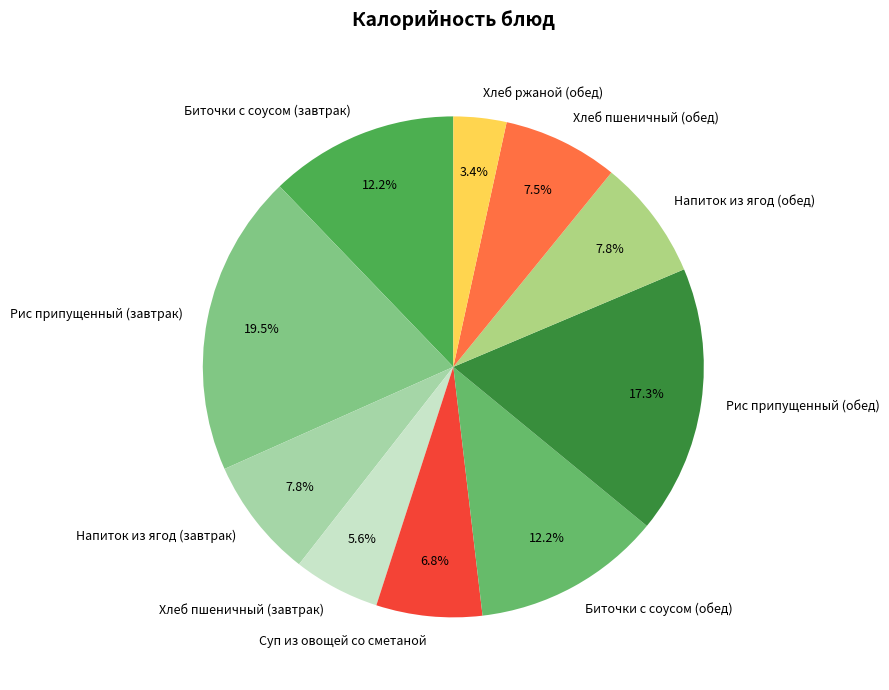

The Рис припущенный (завтрак) slice represents 7% of the pie. True or false?

False